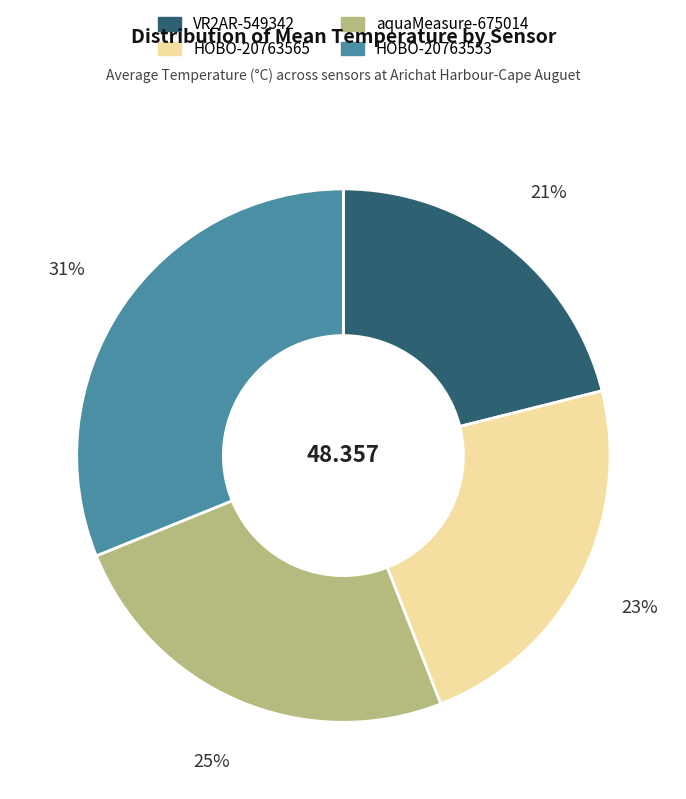

Rank the categories by value from highest to lowest.

HOBO-20763553, aquaMeasure-675014, HOBO-20763565, VR2AR-549342